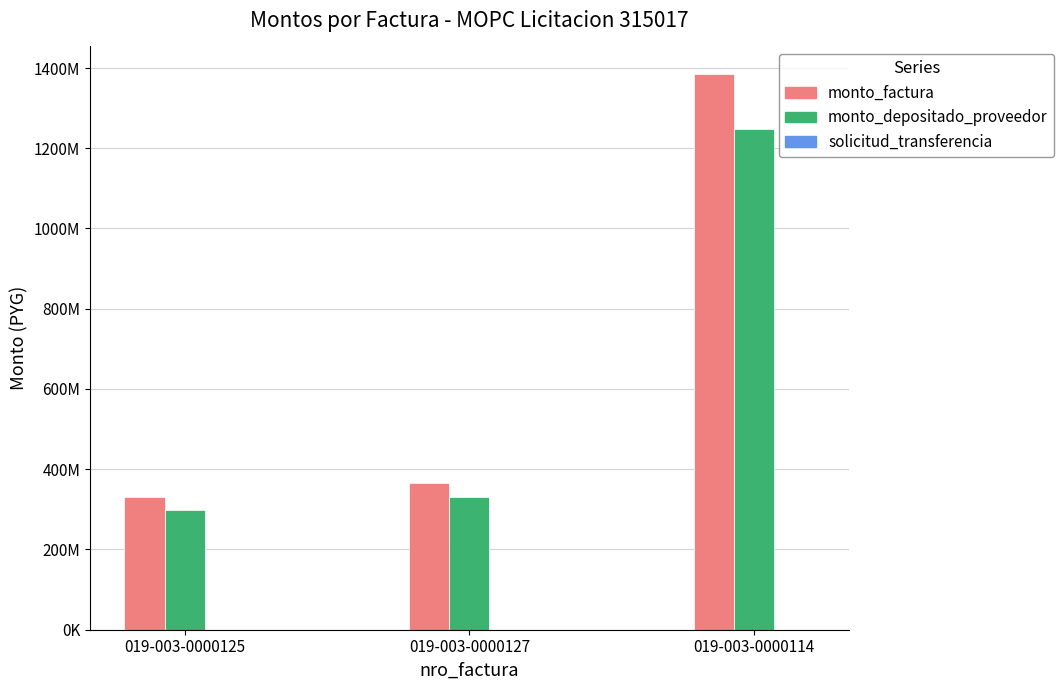

What is the average value of the monto_factura series?

693986614